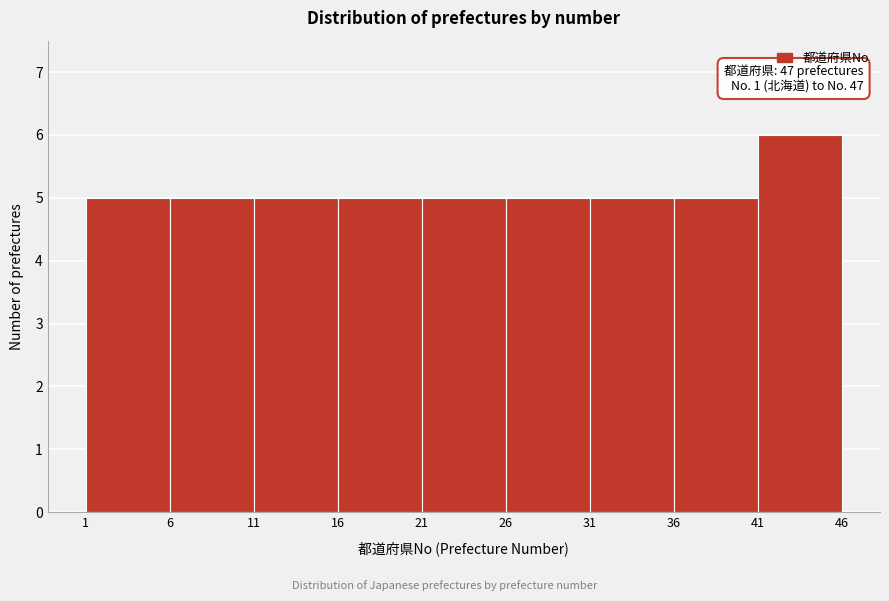

Which range on the x-axis has the tallest bar?

41 to 46